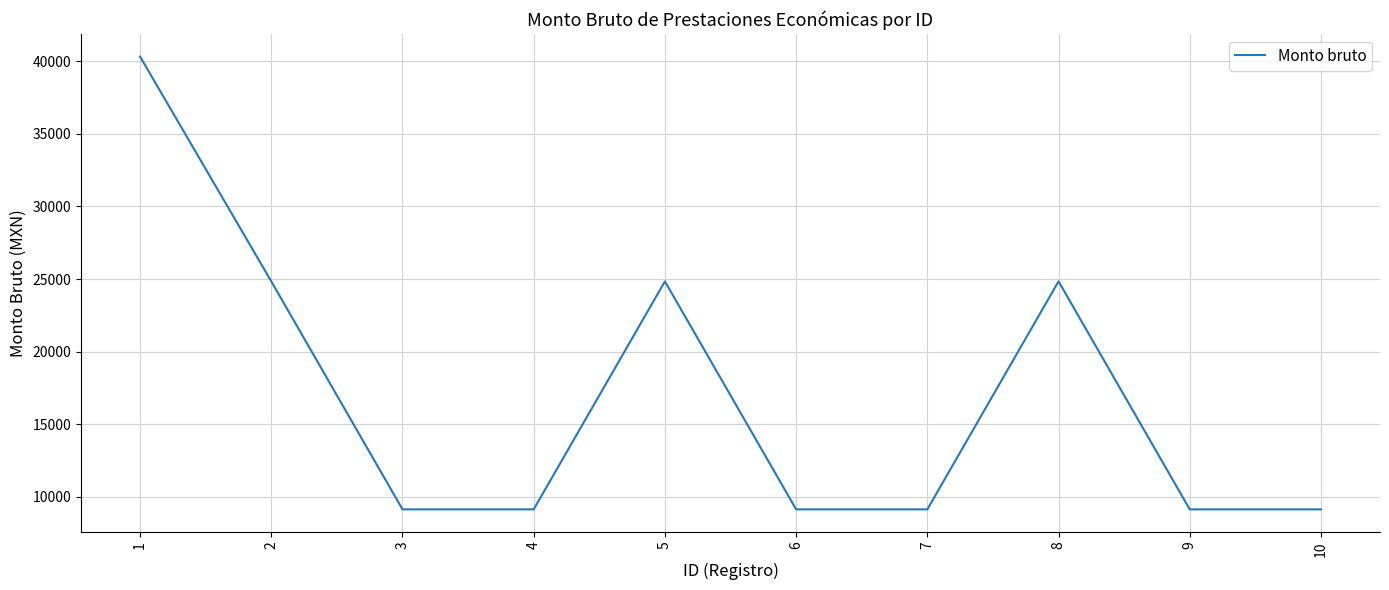

Where is the first local maximum?

5